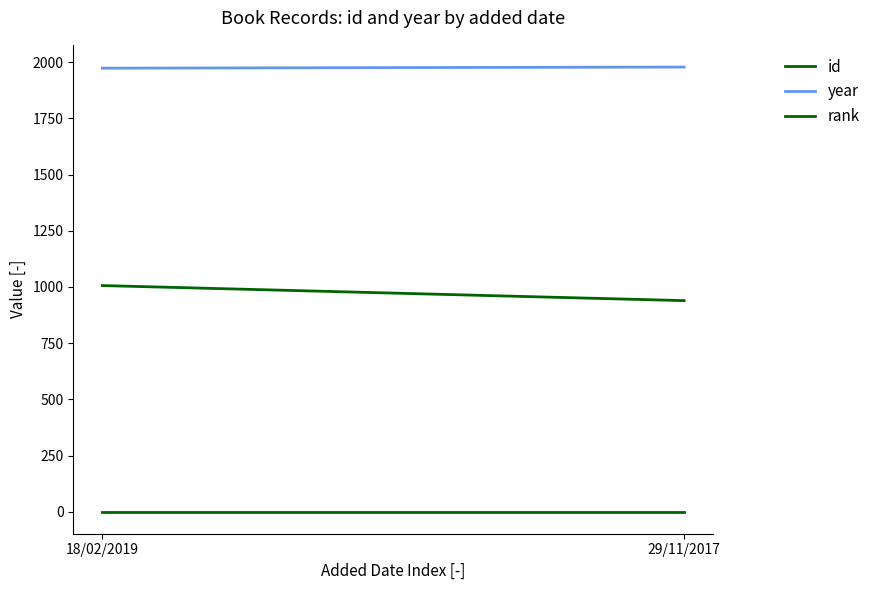

What is the label of the 2nd point from the left?

29/11/2017